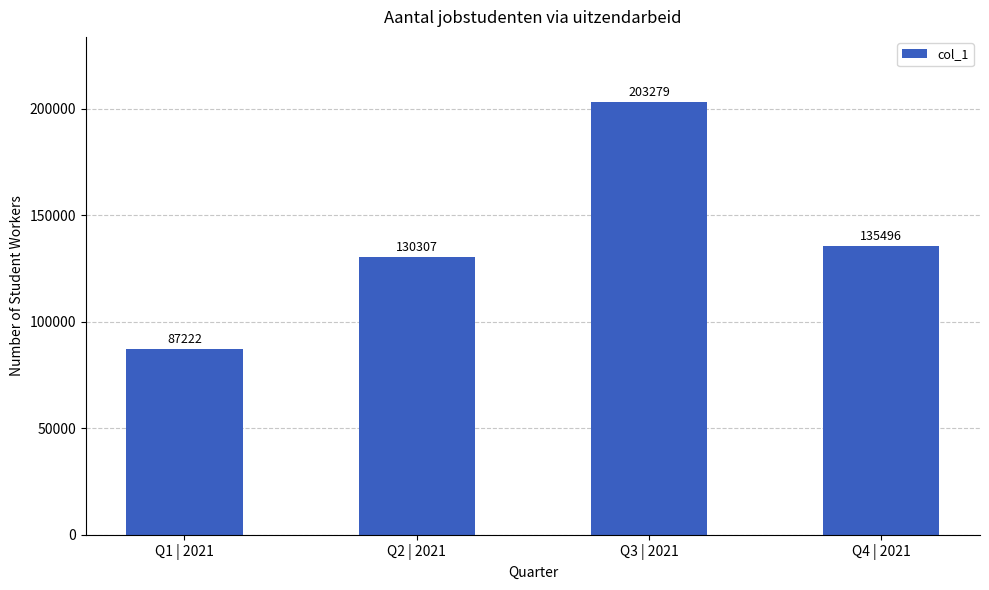

What is the value of the 2nd bar from the left?

130307